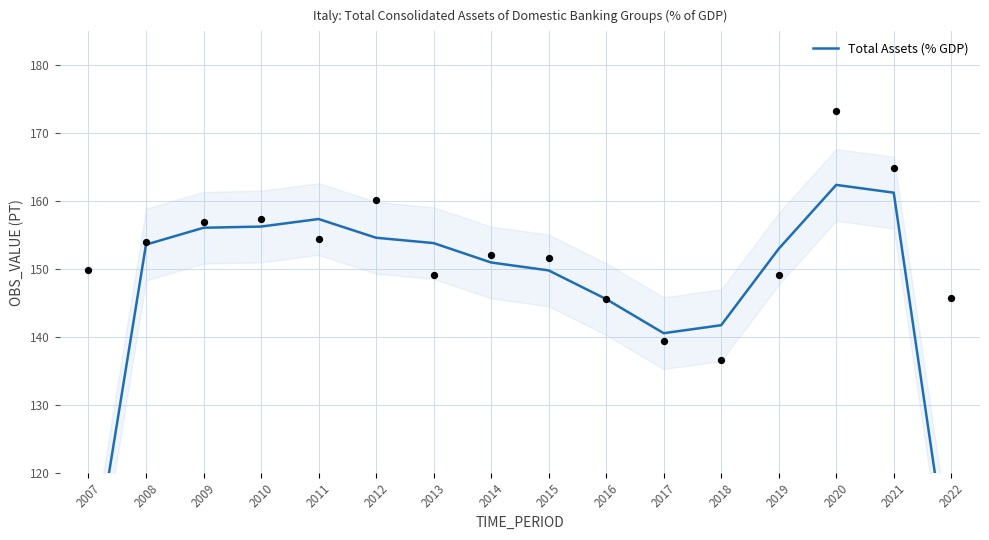

Which has a higher value, 2011 or 2012?

2011